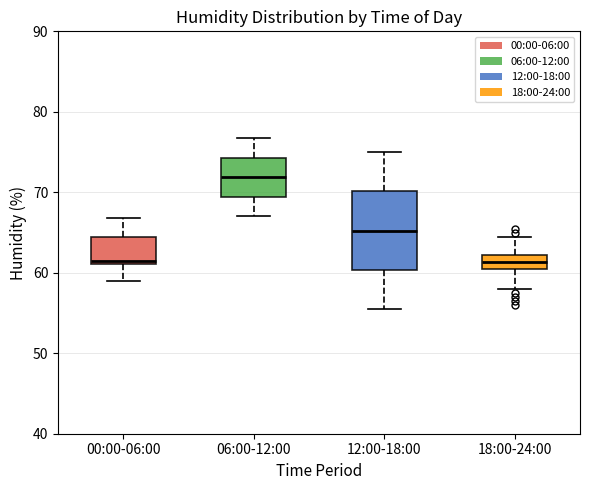

Reading left to right, read every box against the y-axis: the position of its median line, the range the box covers, and the ends of its whiskers. The values are not printed on the chart, so give them approximately, as read against the axis.

00:00-06:00: median 62, box 61 to 64, whiskers 59 to 67
06:00-12:00: median 72, box 69 to 74, whiskers 67 to 77
12:00-18:00: median 65, box 60 to 70, whiskers 56 to 75
18:00-24:00: median 61, box 60 to 62, whiskers 58 to 65